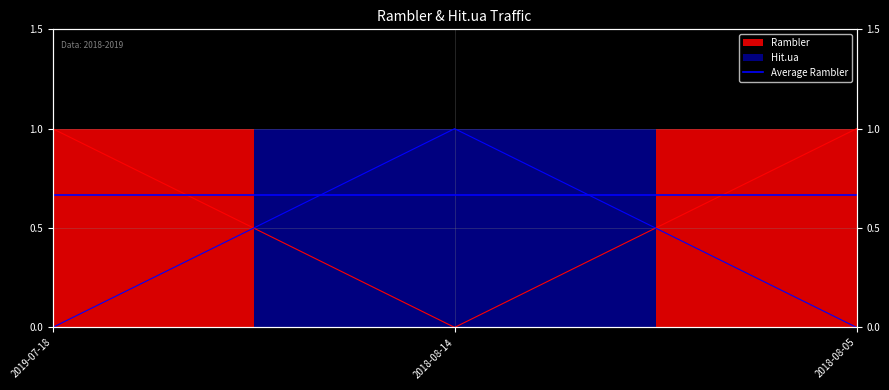

Which series has the largest total across all categories?

Rambler